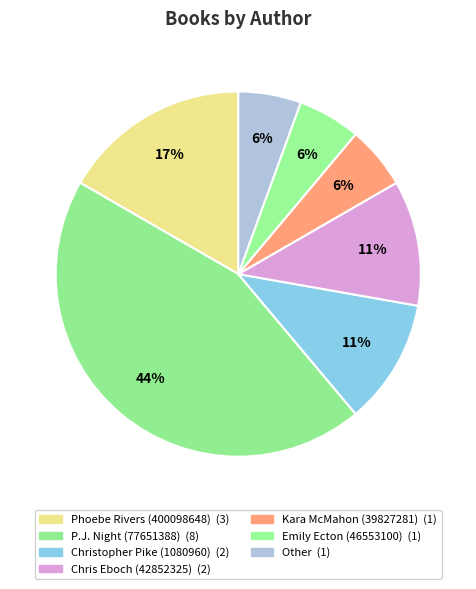

To the nearest percent, what is the average slice percentage?

14%